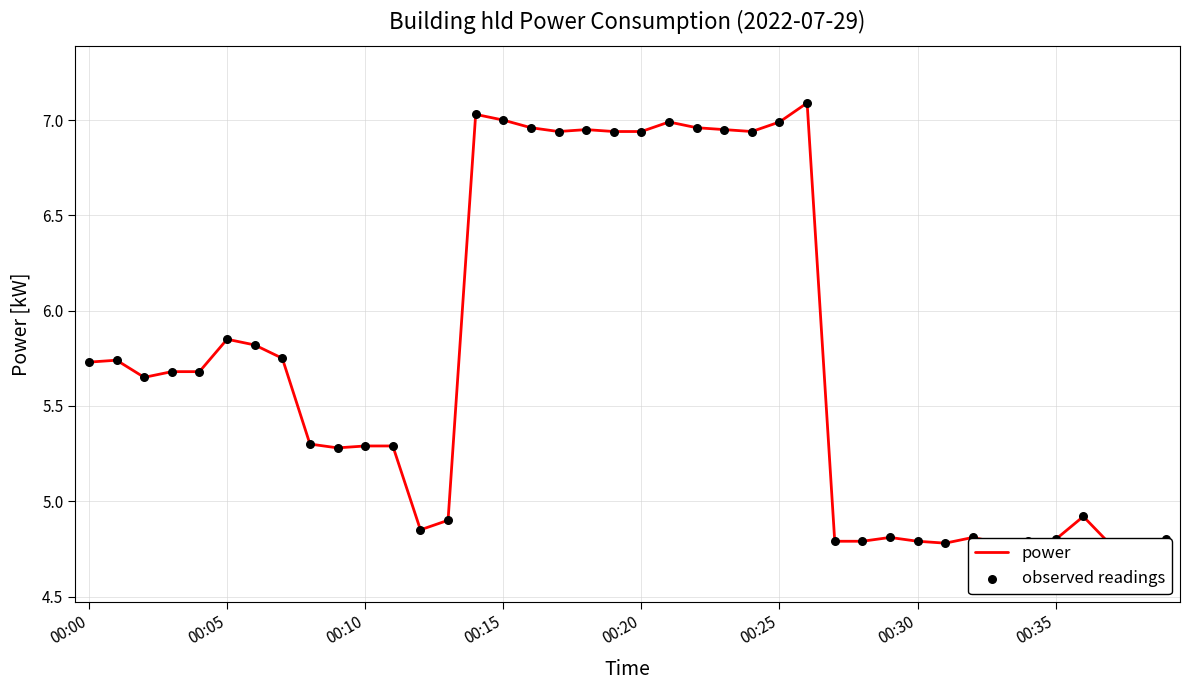

Which series has the widest spread of Y values?

power